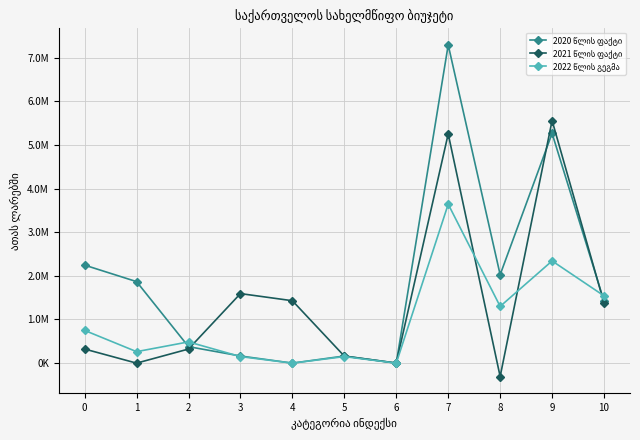

Is this an area chart (filled region under the line)?

No